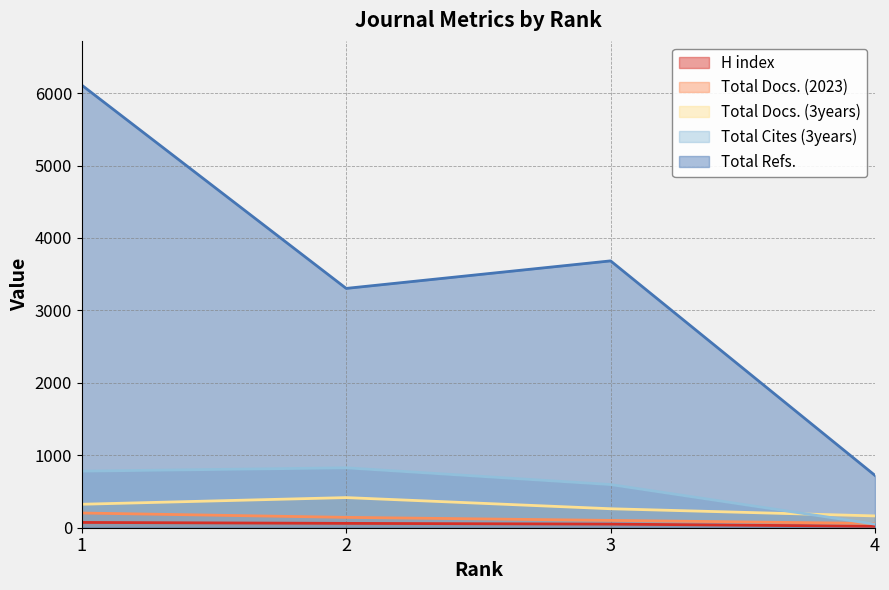

What are all the series names shown in the legend?

H index, Total Docs. (2023), Total Docs. (3years), Total Cites (3years), Total Refs.